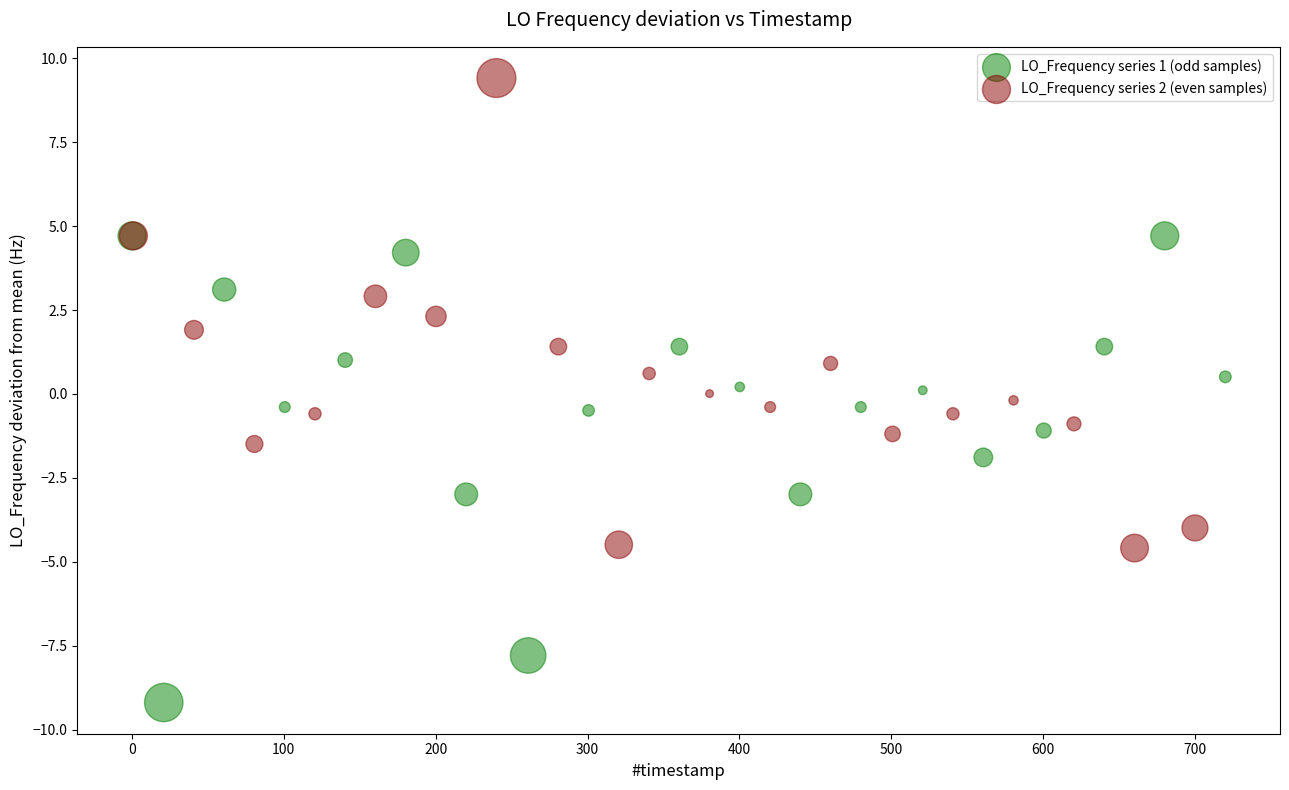

Which series contains the lowest Y value?

LO_Frequency series 1 (odd samples)